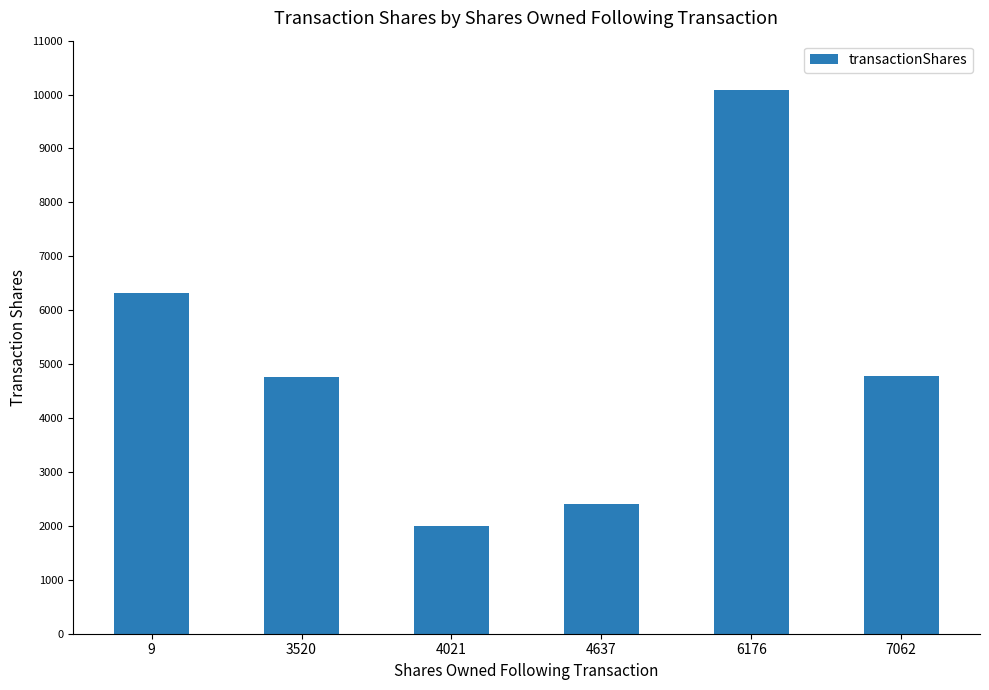

What is the minimum value shown in the chart?

2005